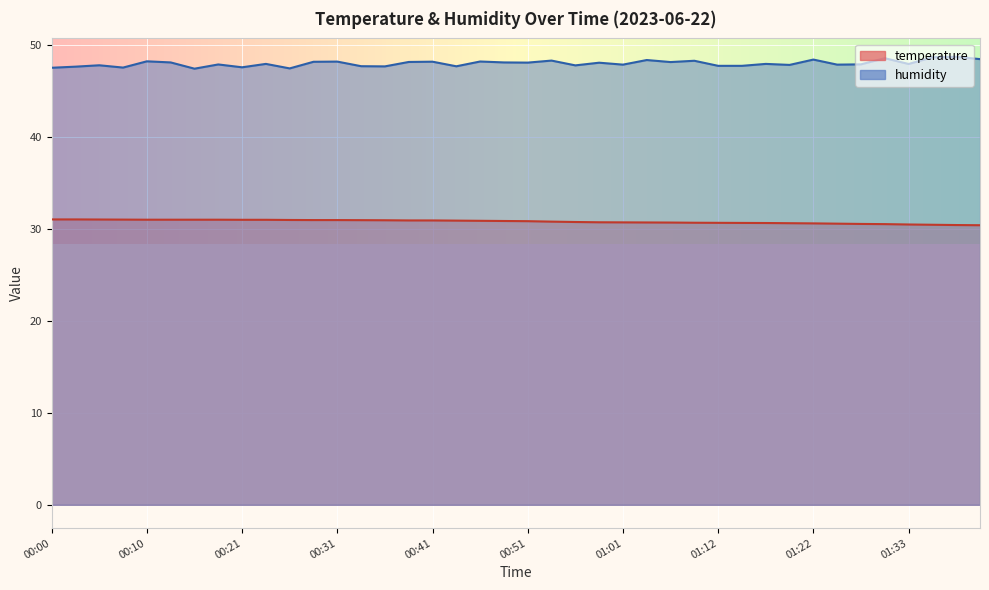

Reading left to right, list all the values displayed in this chart.

temperature: 00:00=31.0	00:03=31.0	00:05=31.0	00:08=31.0	00:10=31.0	00:13=31.0	00:15=31.0	00:18=31.0	00:21=31.0	00:23=31.0	00:26=30.9	00:28=30.9	00:31=30.9	00:33=30.9	00:36=30.9	00:38=30.9	00:41=30.9	00:43=30.9	00:46=30.9	00:48=30.8	00:51=30.8	00:53=30.8	00:56=30.7	00:58=30.7	01:01=30.7	01:04=30.7	01:06=30.7	01:09=30.6	01:12=30.6	01:14=30.6	01:17=30.6	01:19=30.6	01:22=30.6	01:25=30.6	01:28=30.5	01:30=30.5	01:33=30.5	01:36=30.4	01:38=30.4	01:41=30.4
humidity: 00:00=47.5	00:03=47.6	00:05=47.8	00:08=47.5	00:10=48.2	00:13=48.1	00:15=47.4	00:18=47.9	00:21=47.5	00:23=47.9	00:26=47.4	00:28=48.1	00:31=48.2	00:33=47.7	00:36=47.6	00:38=48.1	00:41=48.1	00:43=47.6	00:46=48.2	00:48=48.1	00:51=48.0	00:53=48.3	00:56=47.8	00:58=48.0	01:01=47.8	01:04=48.3	01:06=48.1	01:09=48.2	01:12=47.7	01:14=47.7	01:17=47.9	01:19=47.8	01:22=48.4	01:25=47.8	01:28=47.9	01:30=48.5	01:33=47.9	01:36=48.6	01:38=48.7	01:41=48.4